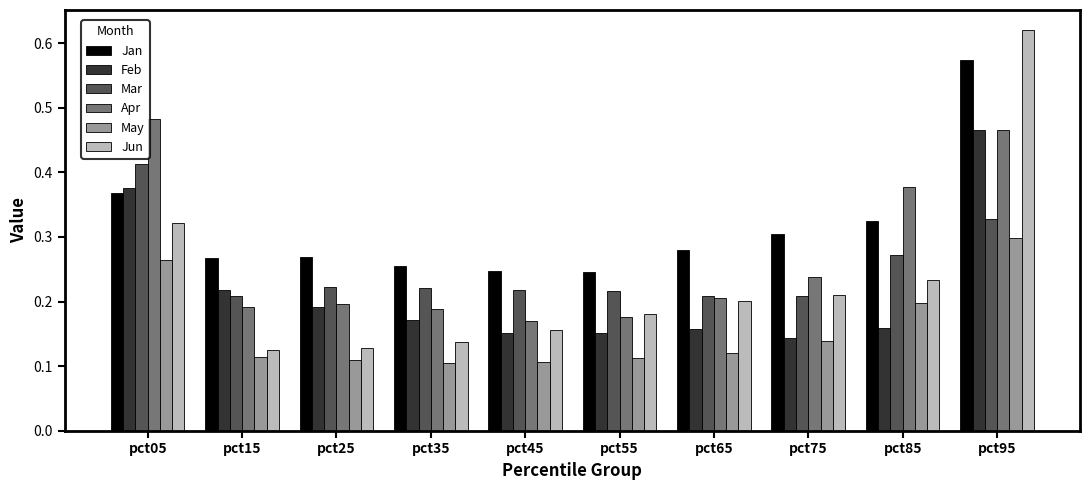

True or false: Apr has a value of 0.3 at pct65.

False